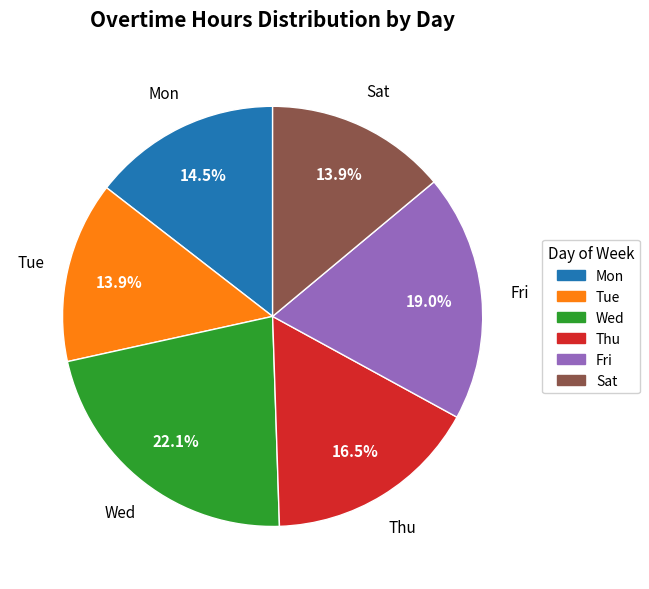

Does Thu represent more than half of the total?

No